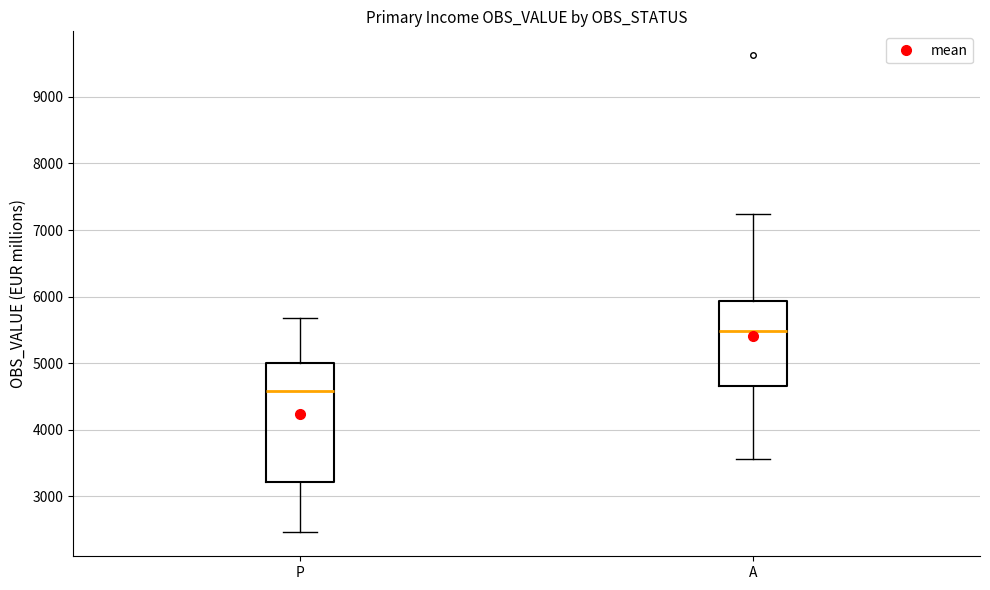

Where does the median line of the box for A sit on the y-axis? The values are not printed on the chart, so give them approximately, as read against the axis.

5500